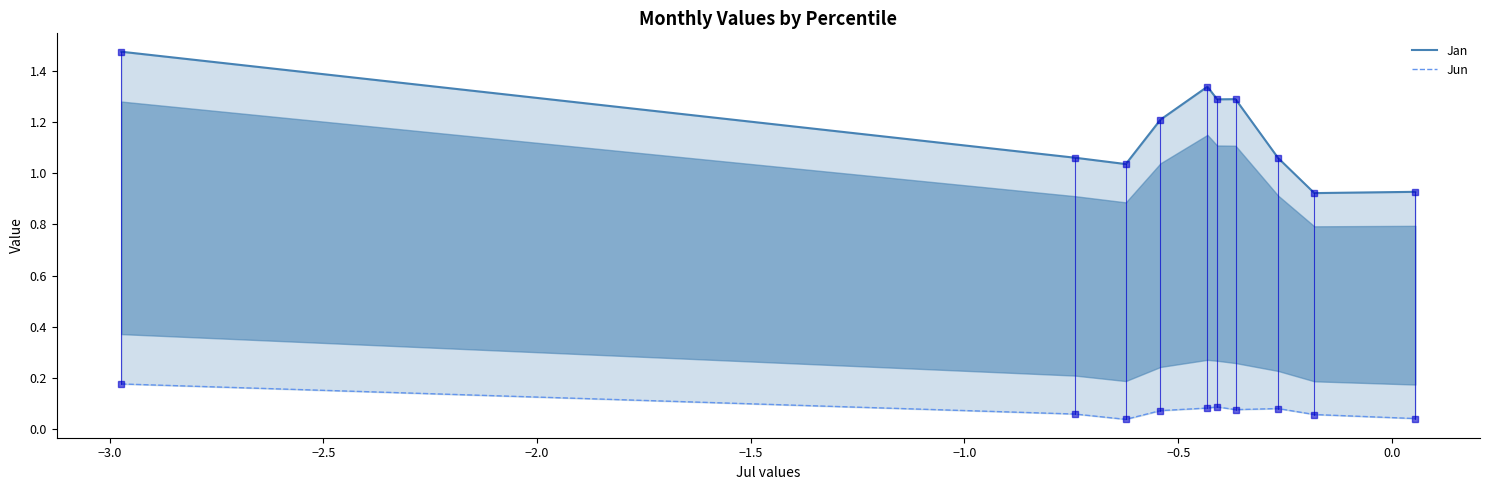

How many interior local peaks does the Jan series have?

2